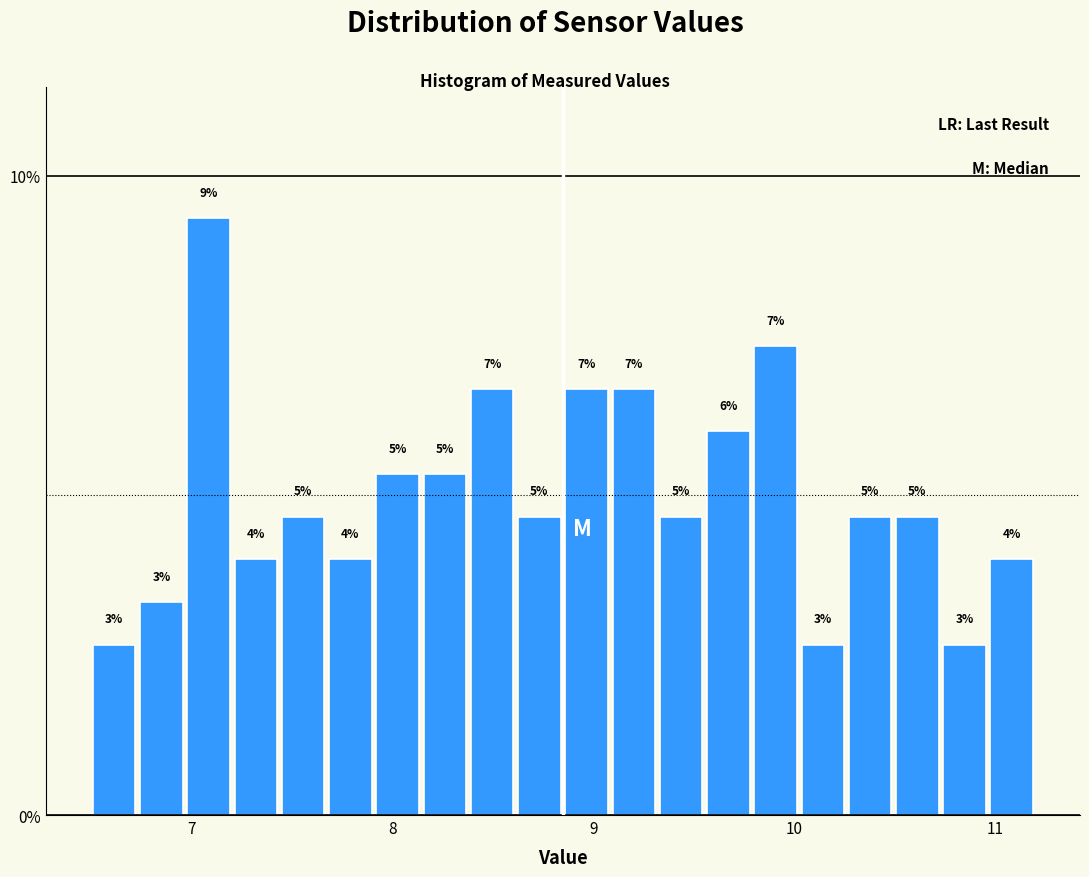

Read against the x-axis, roughly where is the centre of the tallest bar?

7.1